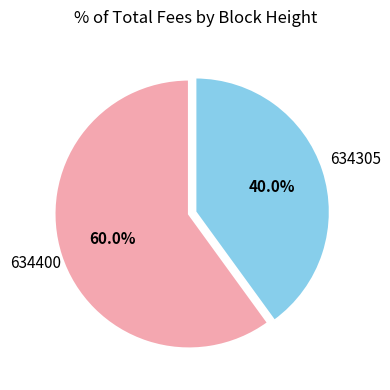

Does any single category account for the majority?

Yes